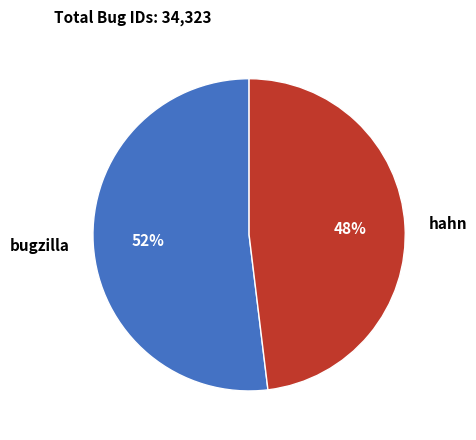

To the nearest percent, what portion does hahn represent?

48%